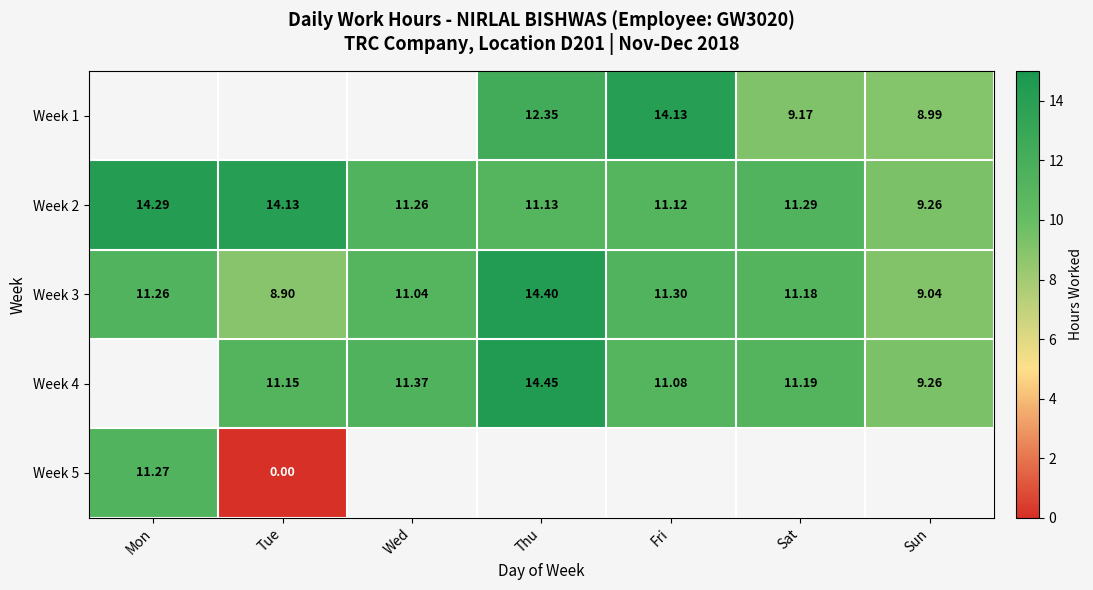

At which label does Week 2 reach its minimum?

Sun